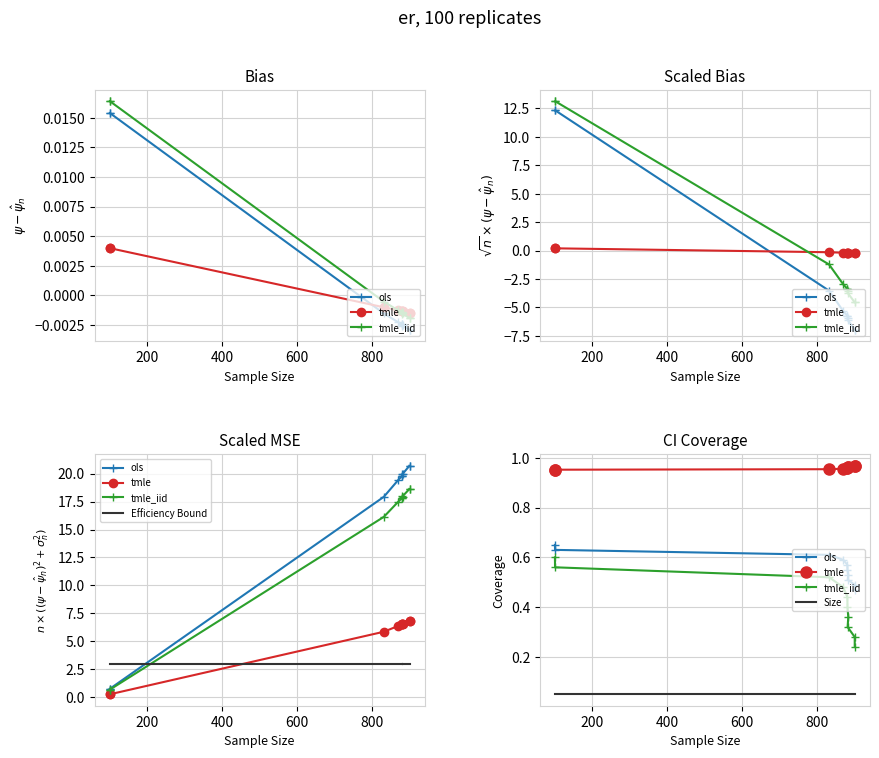

Is it true that tmle_iid equals 0.3 at 0?

False